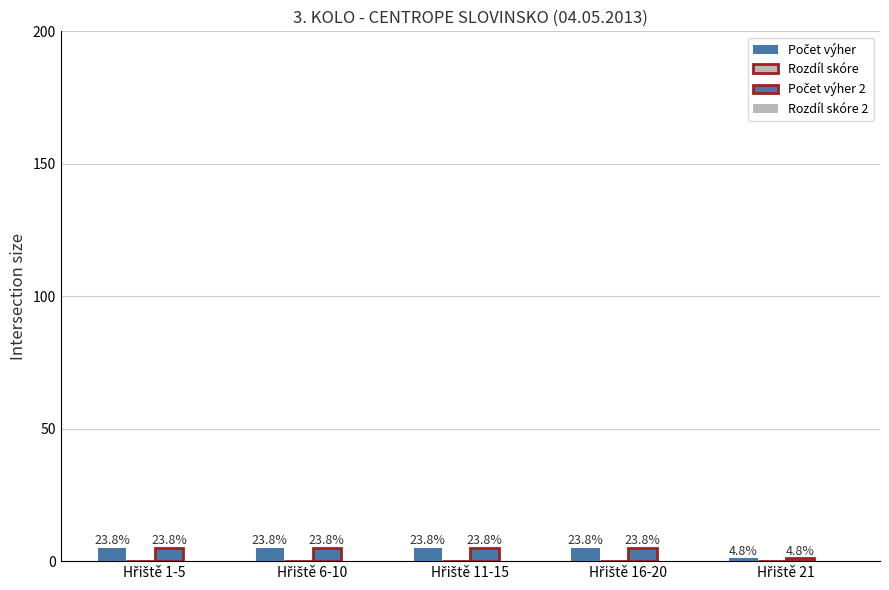

What is the spread (max minus min) of values at Hřiště 6-10?

5